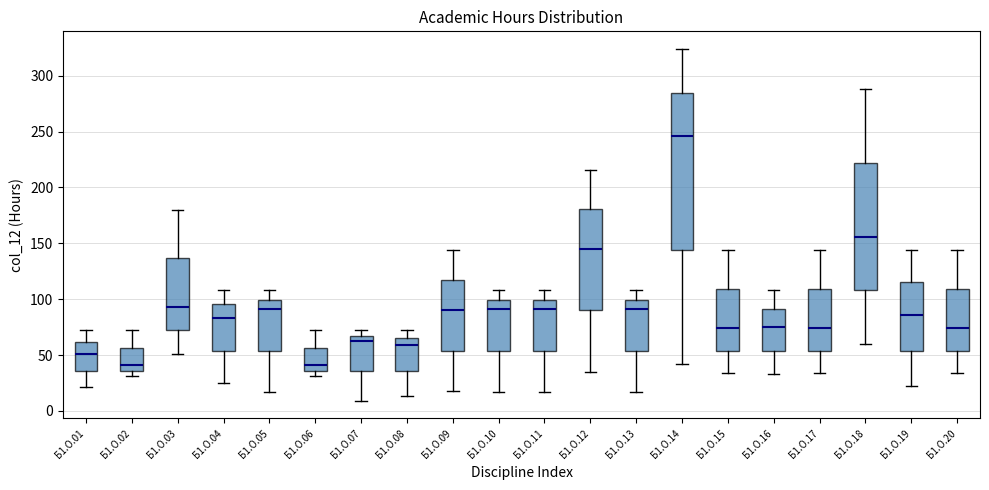

Where is the upper edge of the box for Б1.О.03 on the y-axis? The values are not printed on the chart, so give them approximately, as read against the axis.

135